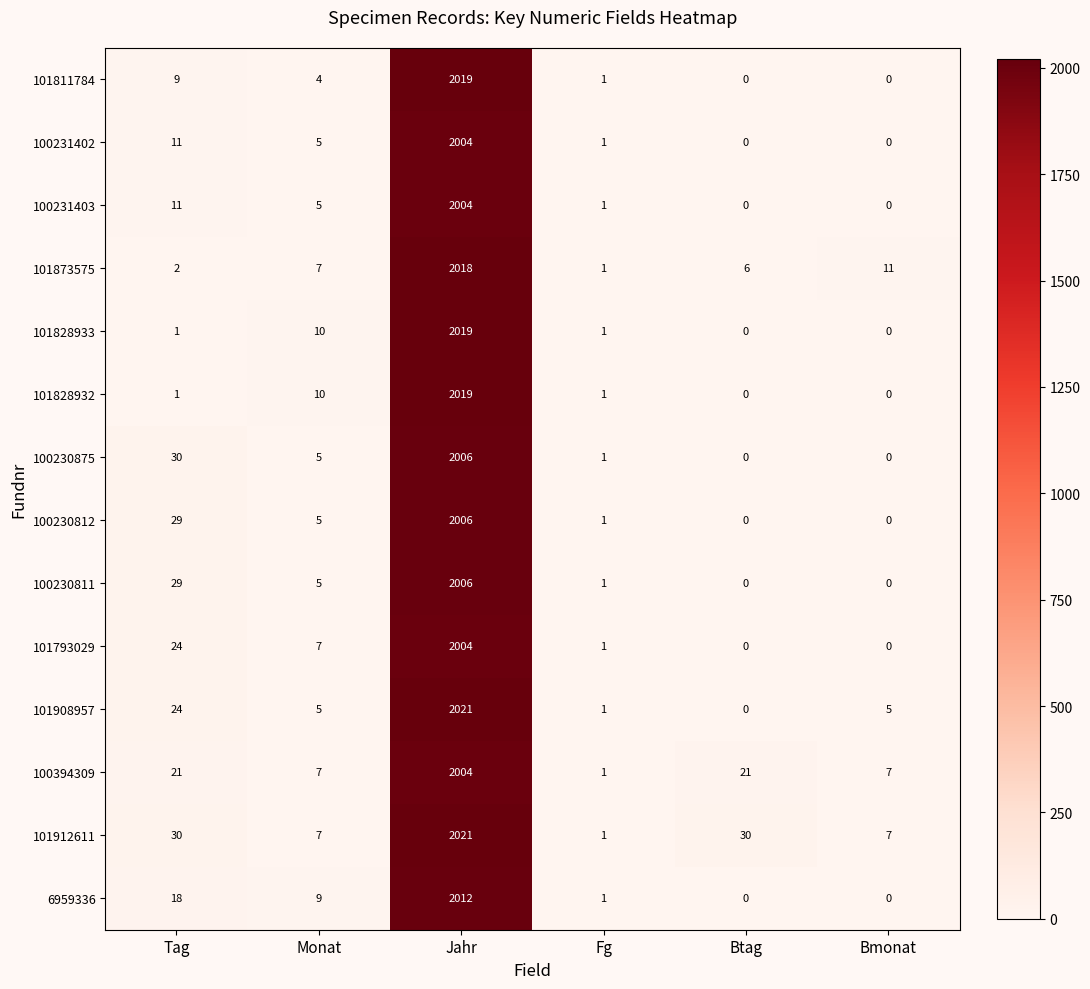

The 101793029 series shows 24 at Tag. True or false?

True